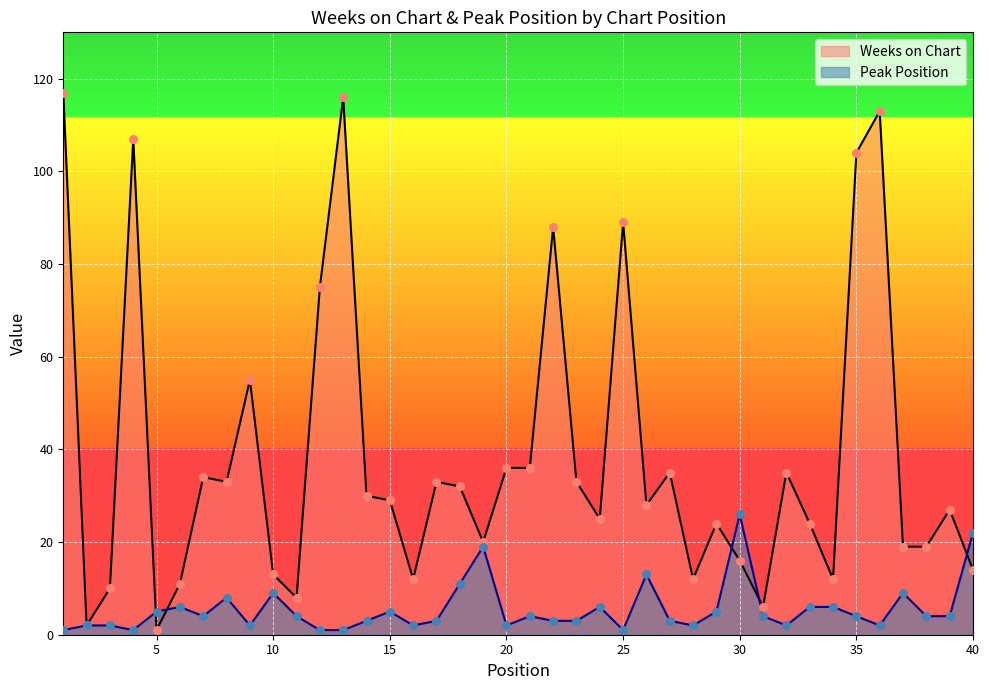

What is the total value across all series at 32?

37